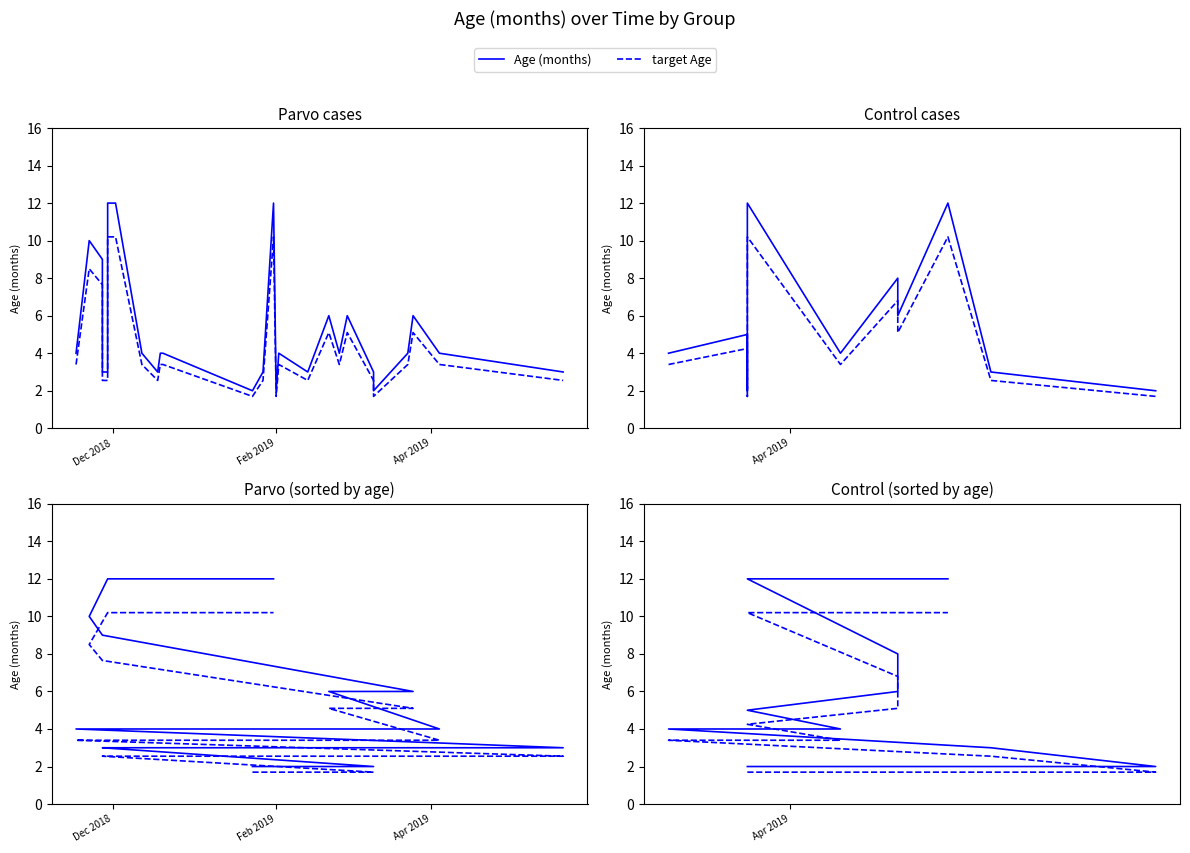

How many lines are shown in the chart?

2